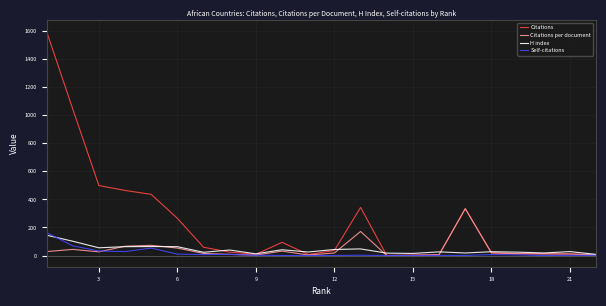

What is the difference between the maximum and minimum values in the H index series?

137.0